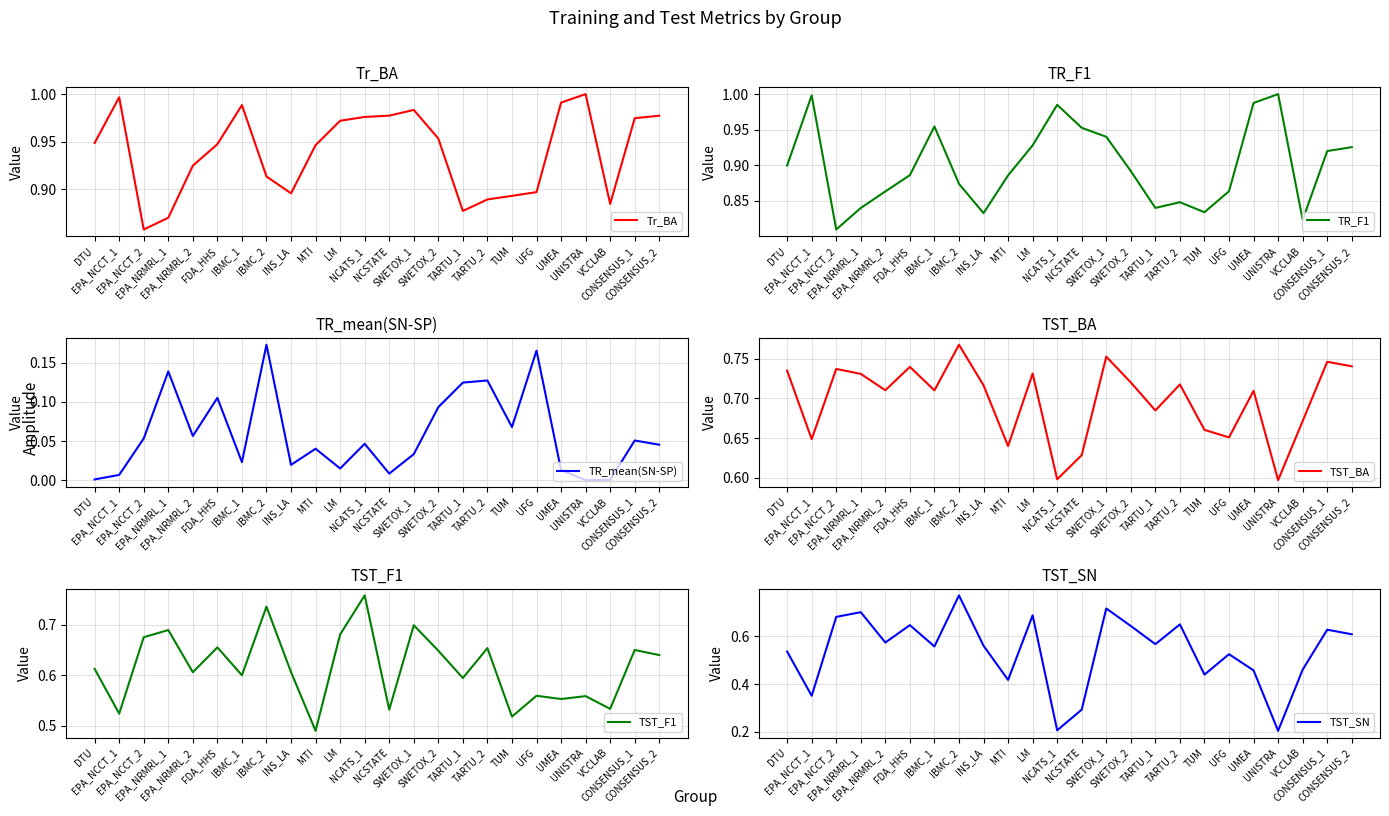

Where do TST_F1 and TST_SN first cross each other?

EPA_NCCT_1 and EPA_NCCT_2